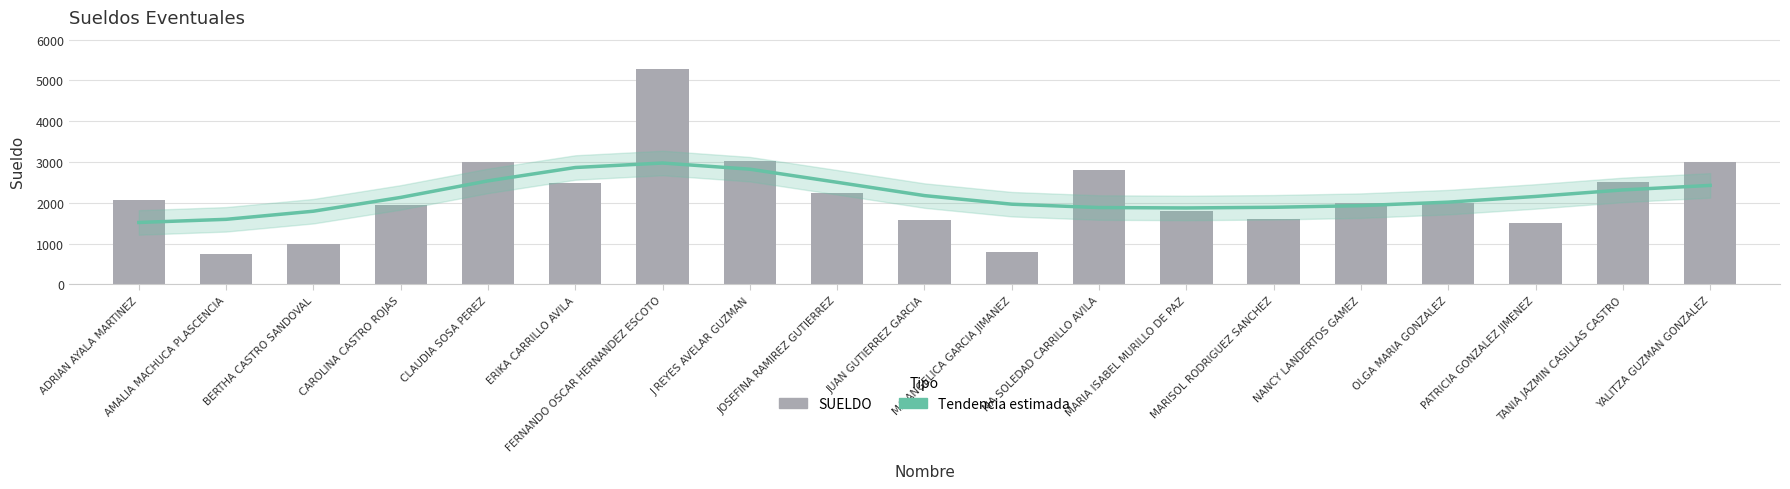

True or false: SUELDO has a value of 2242.5 at JOSEFINA RAMIREZ GUTIERREZ.

True